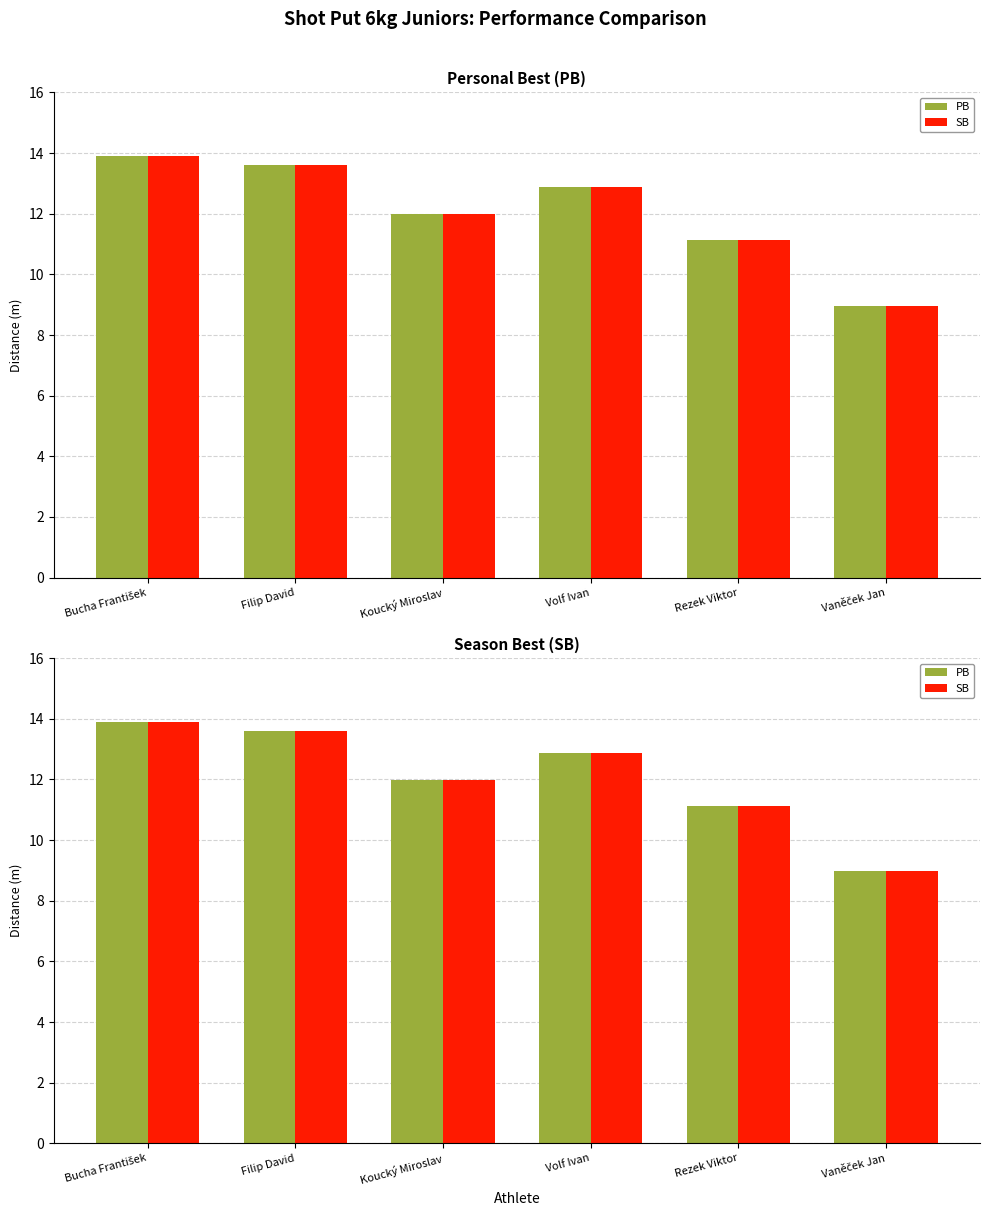

True or false: SB has a value of 12.0 at Koucký Miroslav.

True